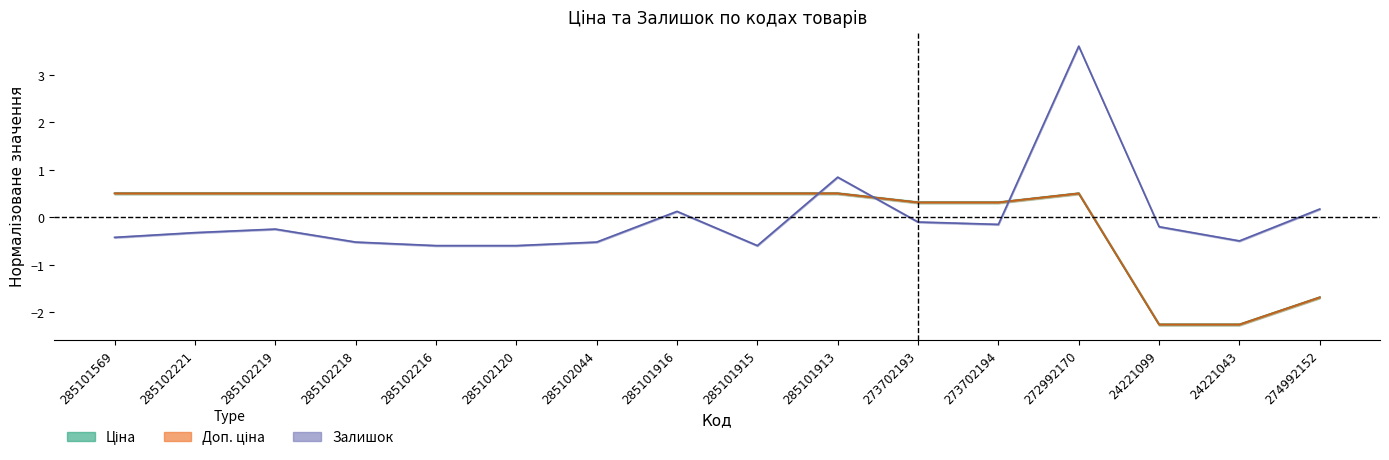

Reading right to left, what are all the values shown in this chart?

Ціна: -1.7	-2.3	-2.3	0.5	0.3	0.3	0.5	0.5	0.5	0.5	0.5	0.5	0.5	0.5	0.5	0.5
Доп. ціна: -1.7	-2.3	-2.3	0.5	0.3	0.3	0.5	0.5	0.5	0.5	0.5	0.5	0.5	0.5	0.5	0.5
Залишок: 0.2	-0.5	-0.2	3.6	-0.1	-0.1	0.8	-0.6	0.1	-0.5	-0.6	-0.6	-0.5	-0.2	-0.3	-0.4